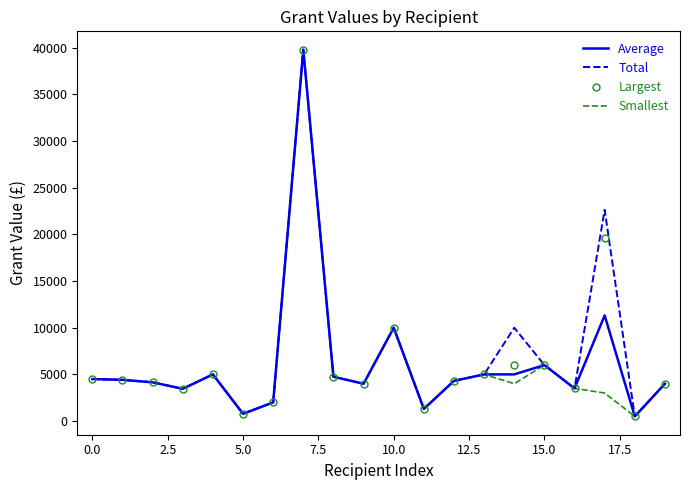

What is the greatest value displayed?

39800